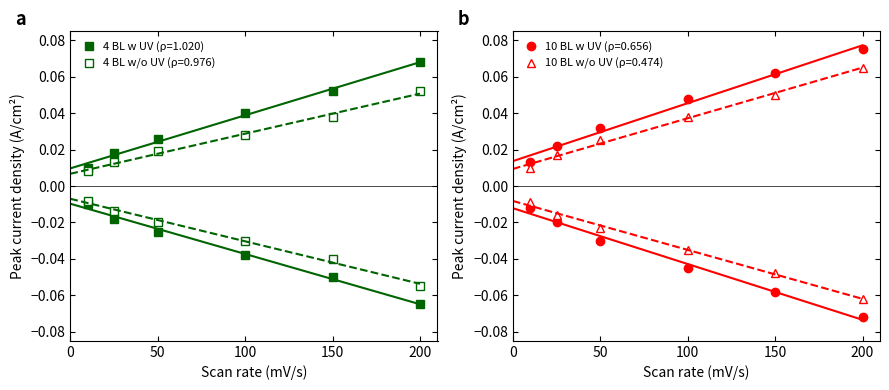

Between 100 and 50, which is larger?

50